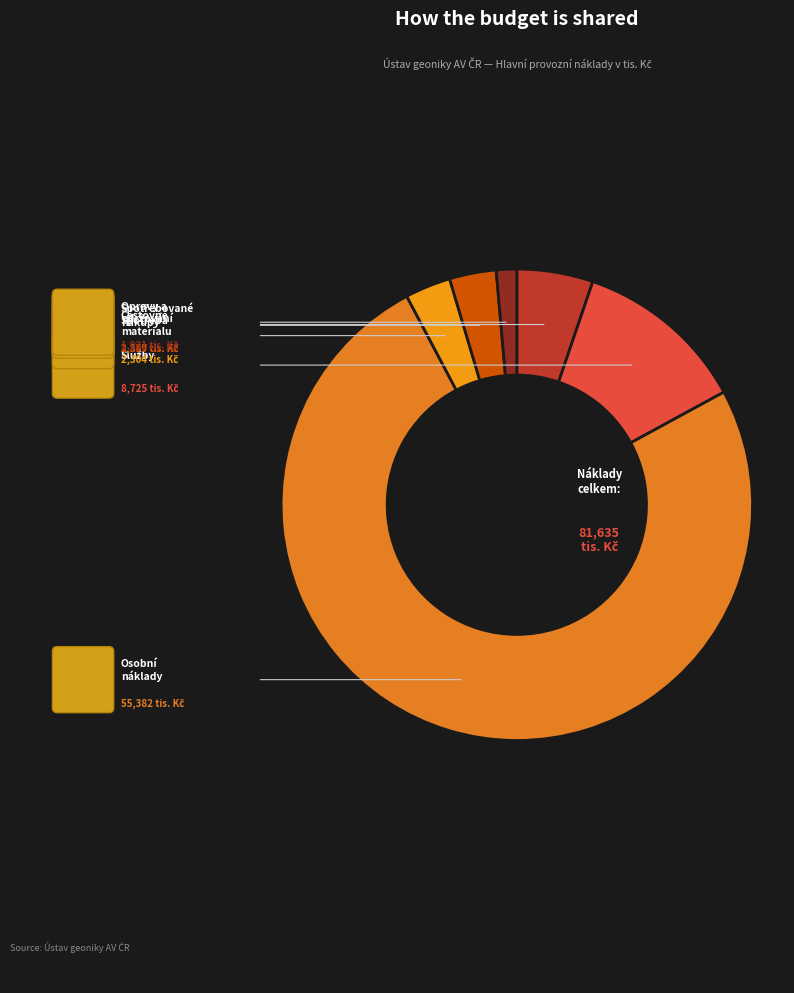

How many segments does this pie chart have?

6